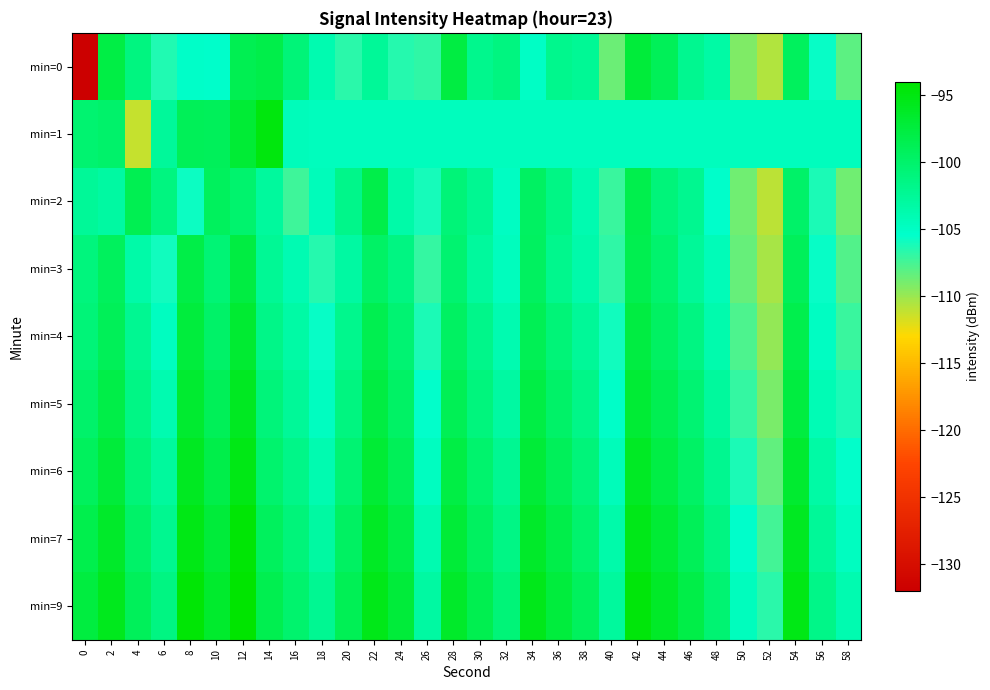

What is the difference between the highest and lowest values at 10?

8.8